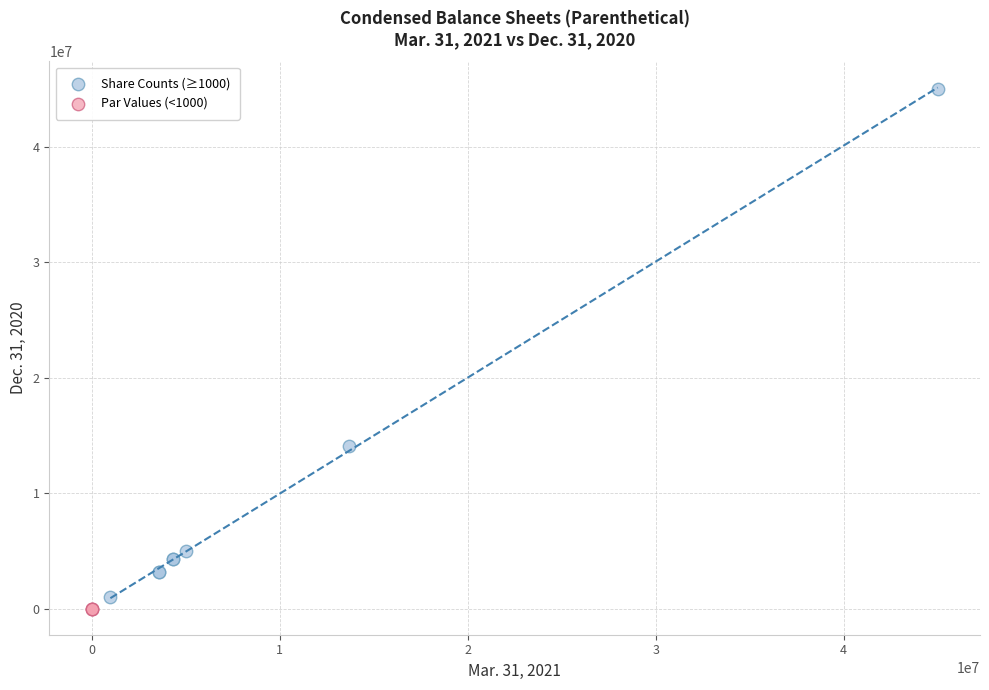

Which series contains the highest Y value?

Share Counts (≥1000)